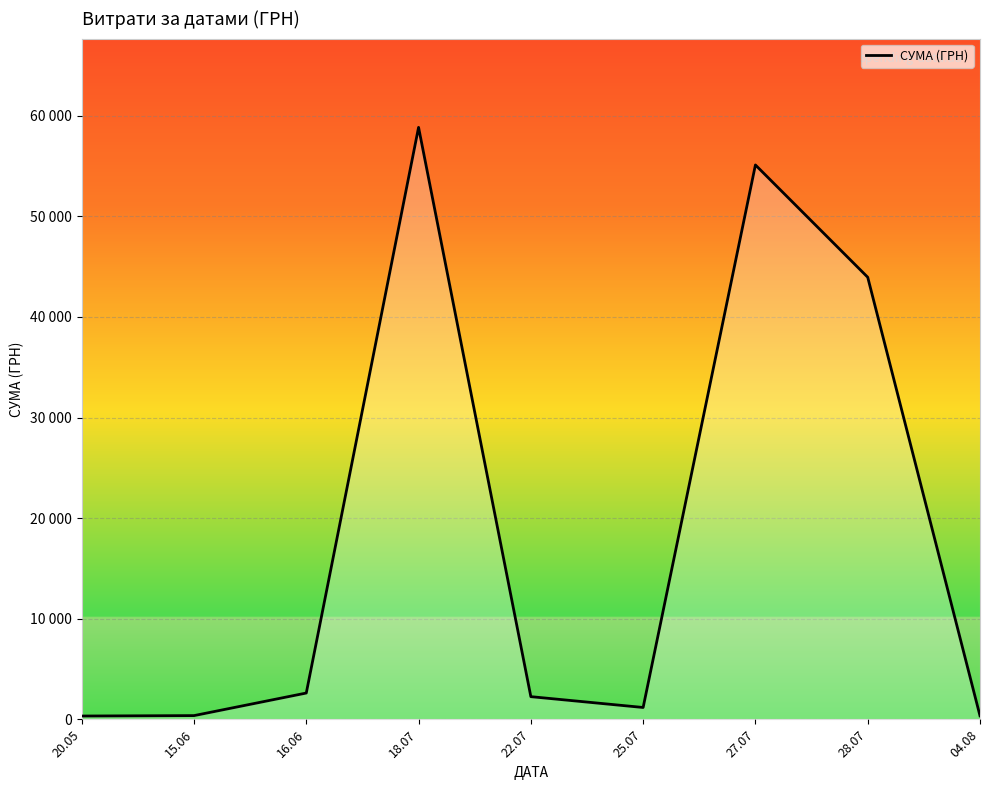

Is this an area chart (filled region under the line)?

Yes